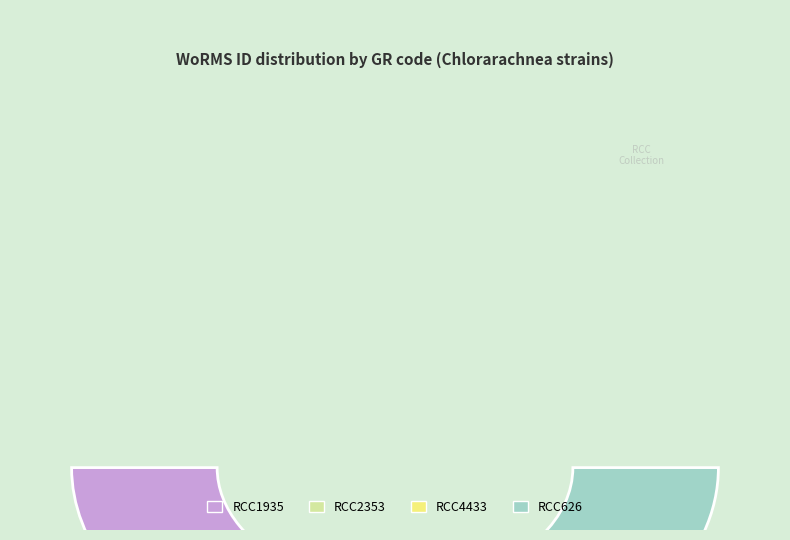

Do RCC2353 and RCC4433 together represent more than half of the pie?

No